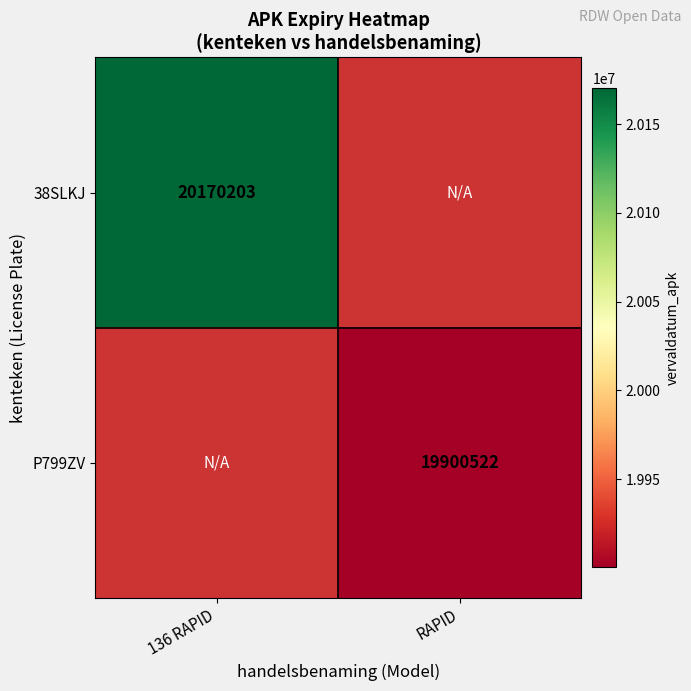

The 38SLKJ series shows 20170203 at 136 RAPID. True or false?

True